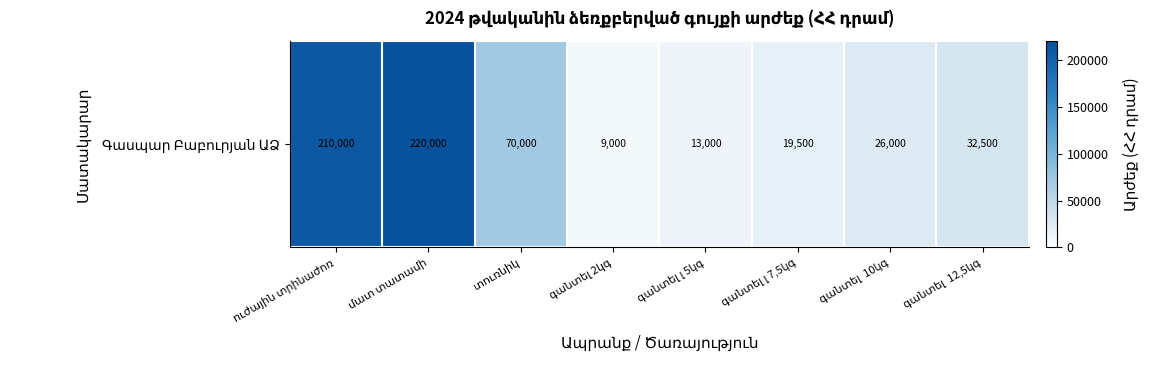

Which has a higher value, գանտել  10կգ or ուժային տրինաժոռ?

ուժային տրինաժոռ